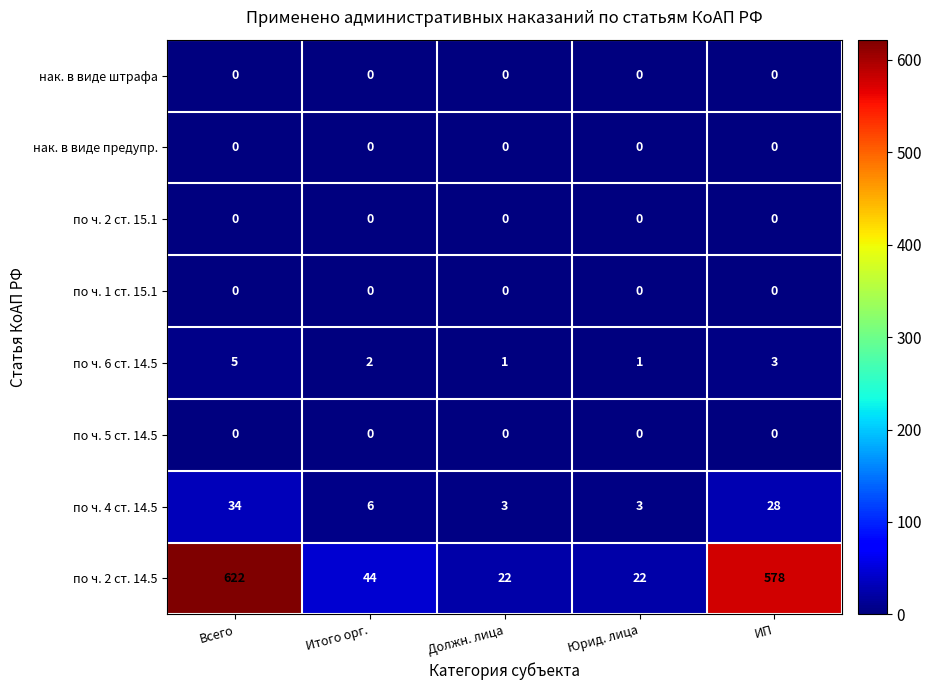

What is the difference between the highest and lowest values at Юрид. лица?

22